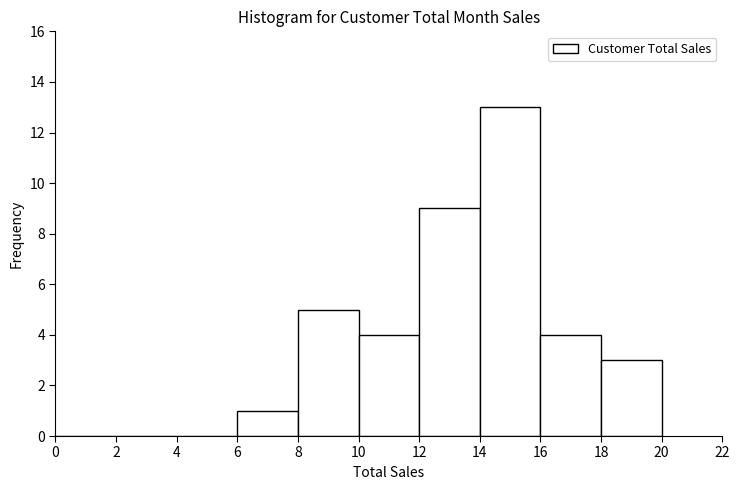

Reading right to left, what are all the values shown in this chart?

18=3	16=4	14=13	12=9	10=4	8=5	6=1	4=0	2=0	0=0